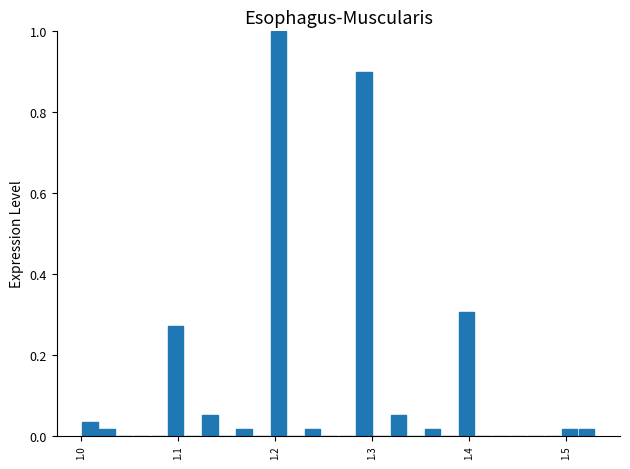

Read against the x-axis, roughly where is the centre of the tallest bar?

1.20